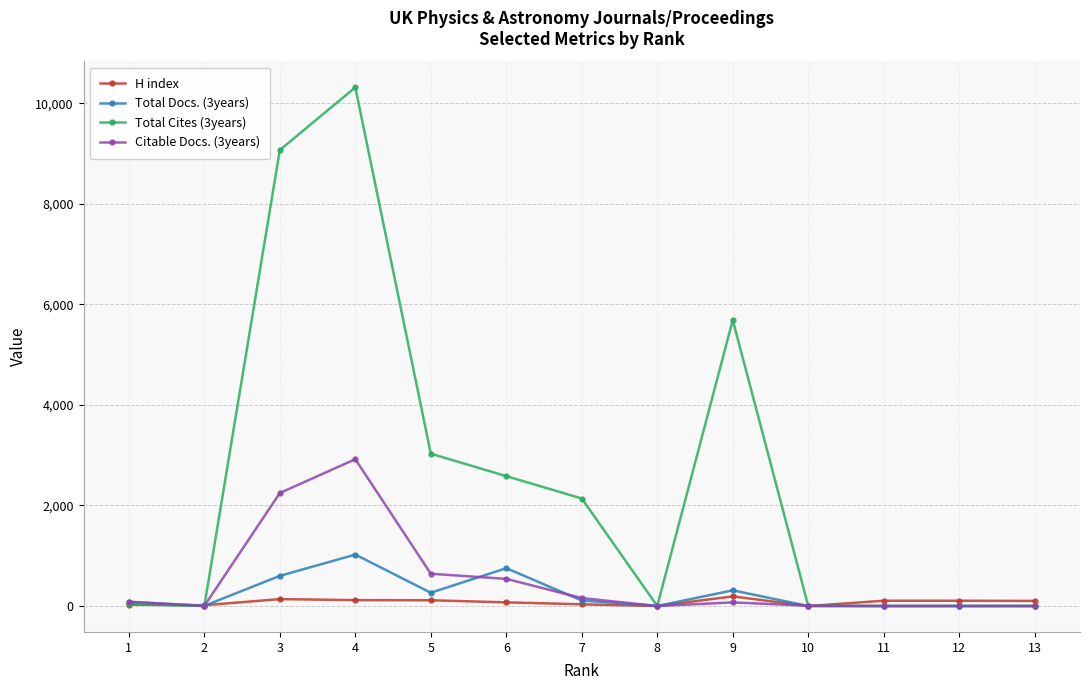

List the series in order of their peak value, highest first.

Total Cites (3years), Citable Docs. (3years), Total Docs. (3years), H index